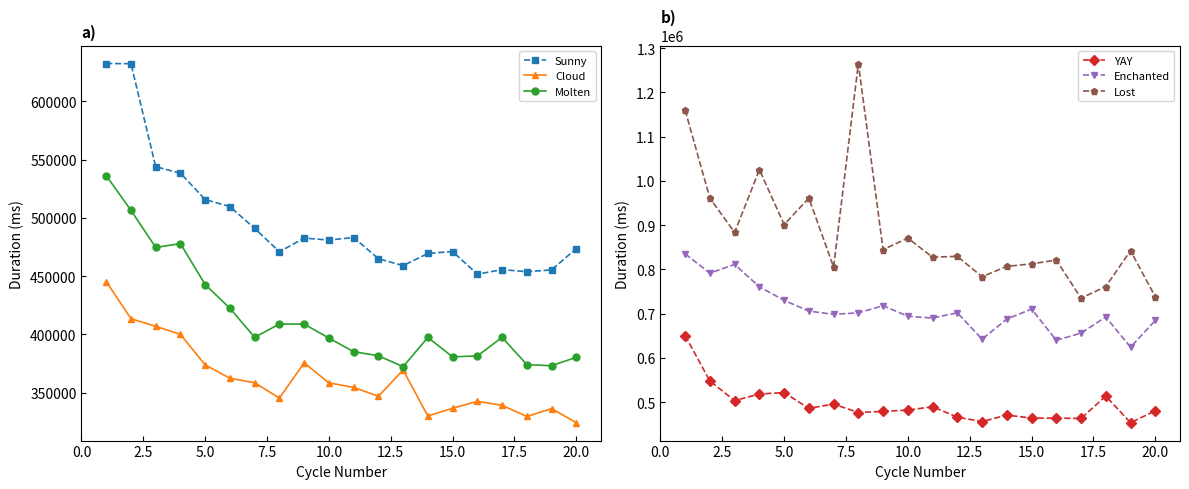

What is the difference between the Enchanted values at 12 and 16?

13544